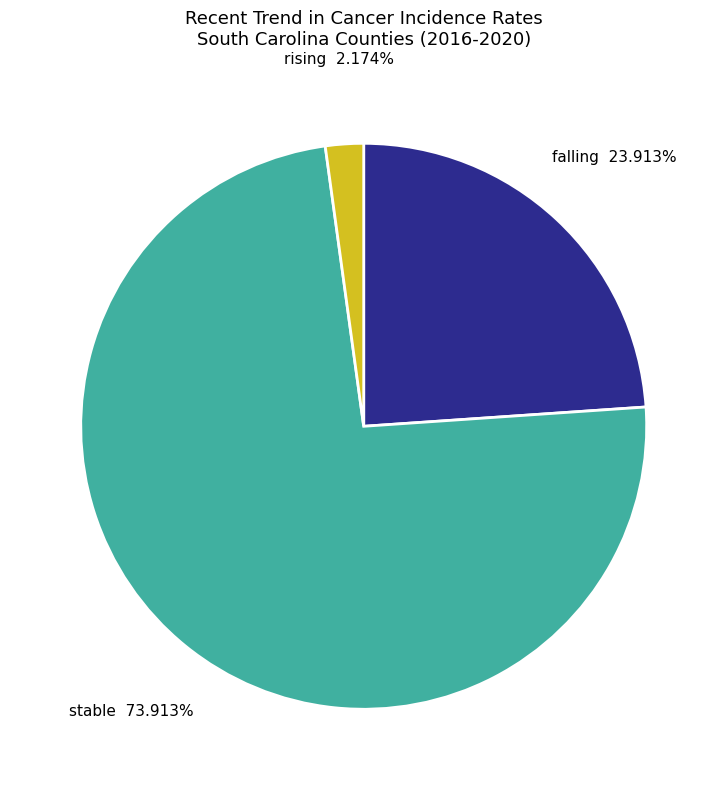

True or false: stable accounts for 74% of the total.

True